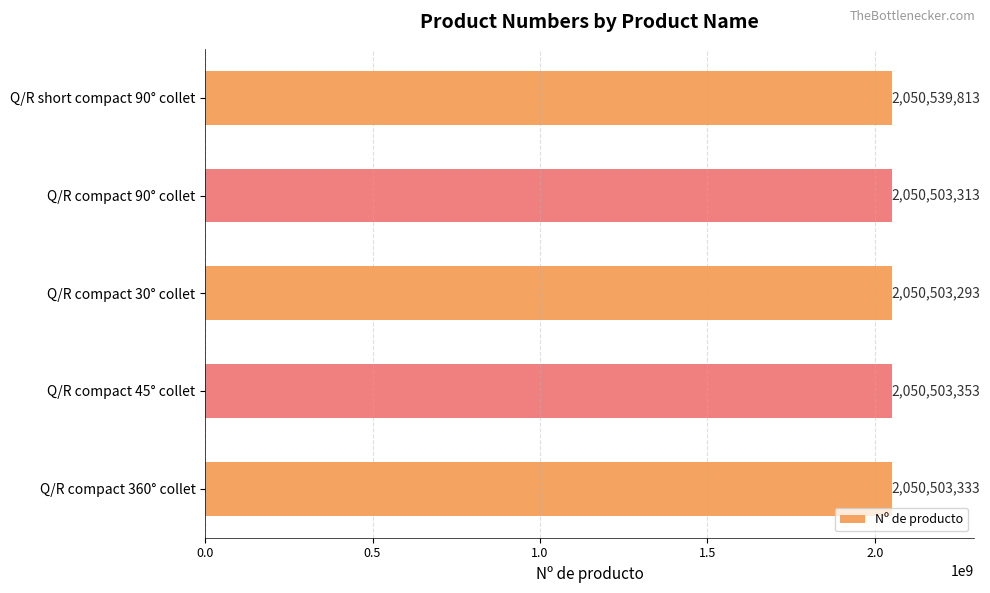

What position from the bottom is Q/R compact 360° collet?

1